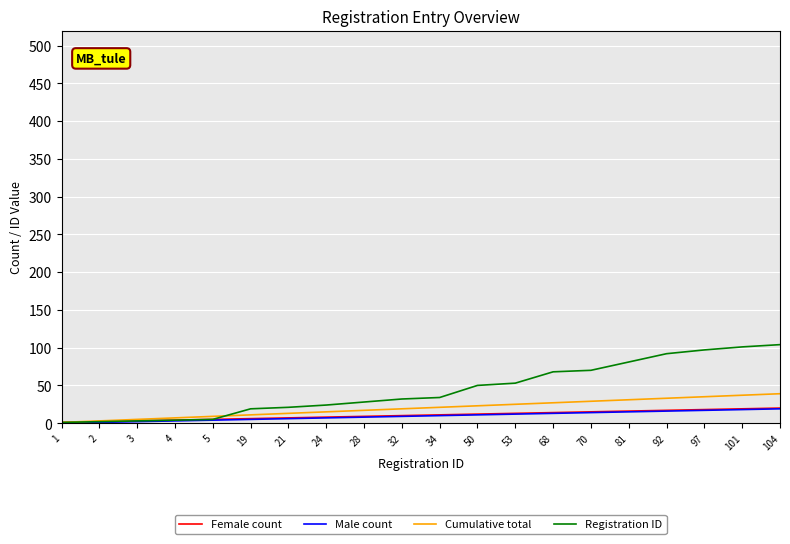

Which series has the widest spread of values?

Registration ID